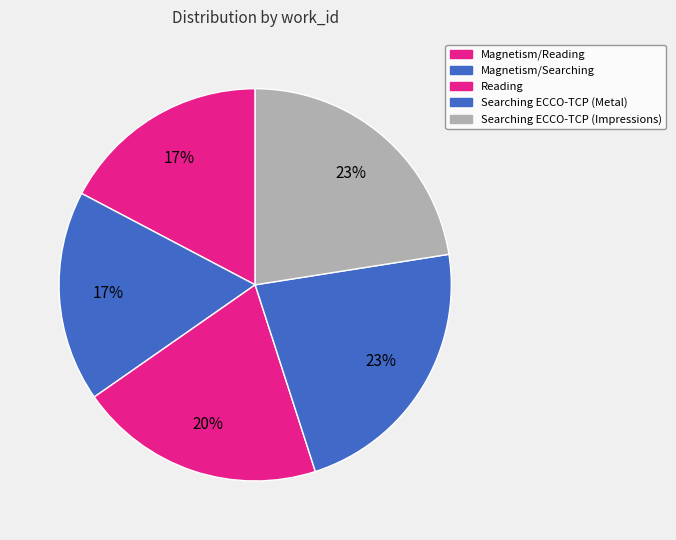

Does any single category account for the majority?

No